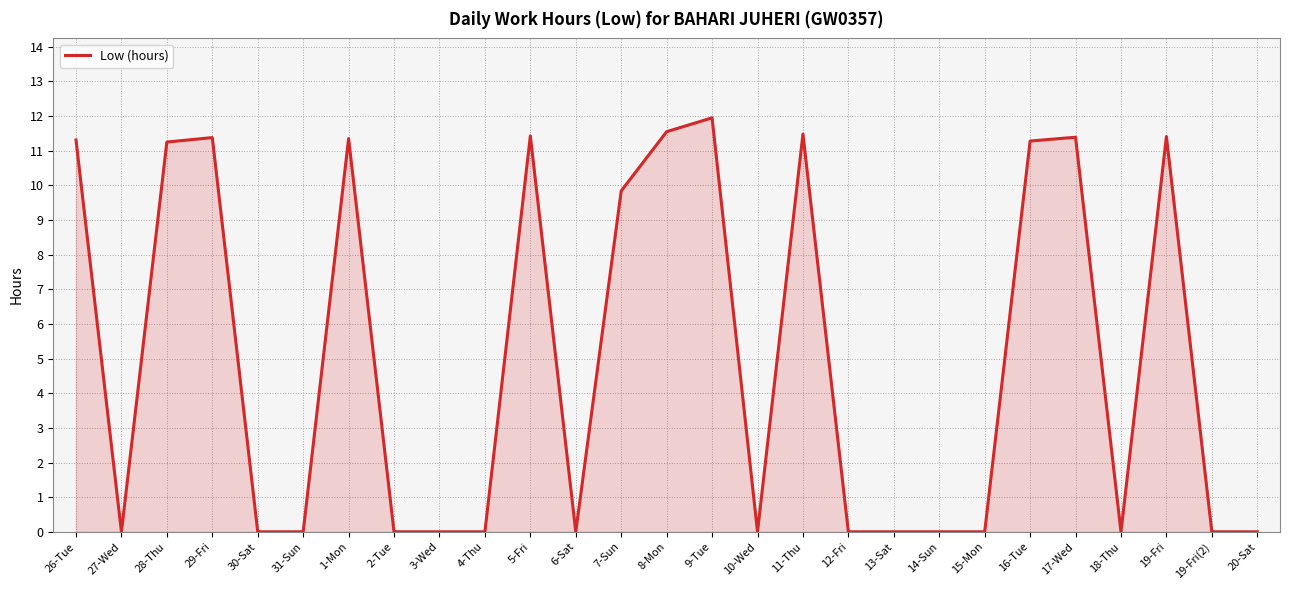

How many lines are shown in the chart?

1